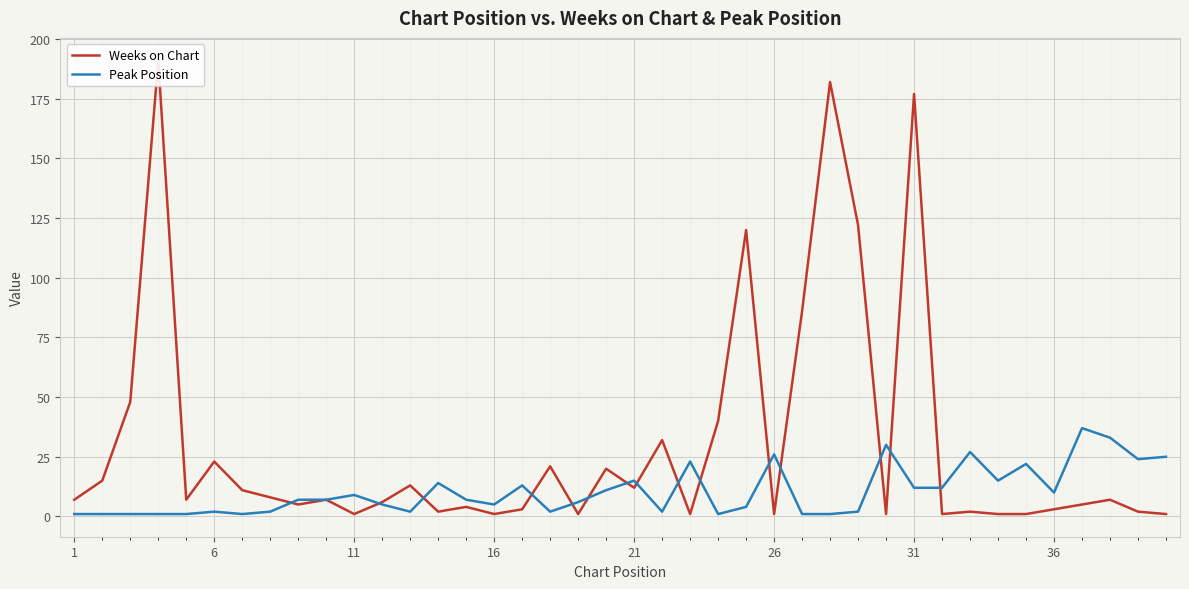

The value of Peak Position at 26 is 17. True or false?

False